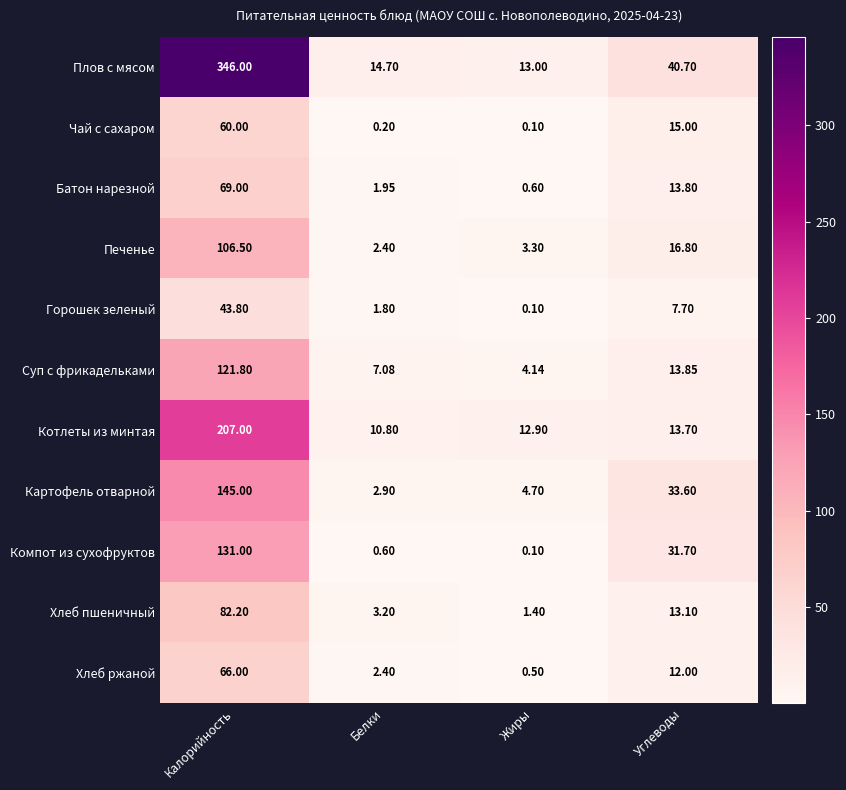

Between Жиры and Углеводы, which series saw the biggest shift?

Компот из сухофруктов